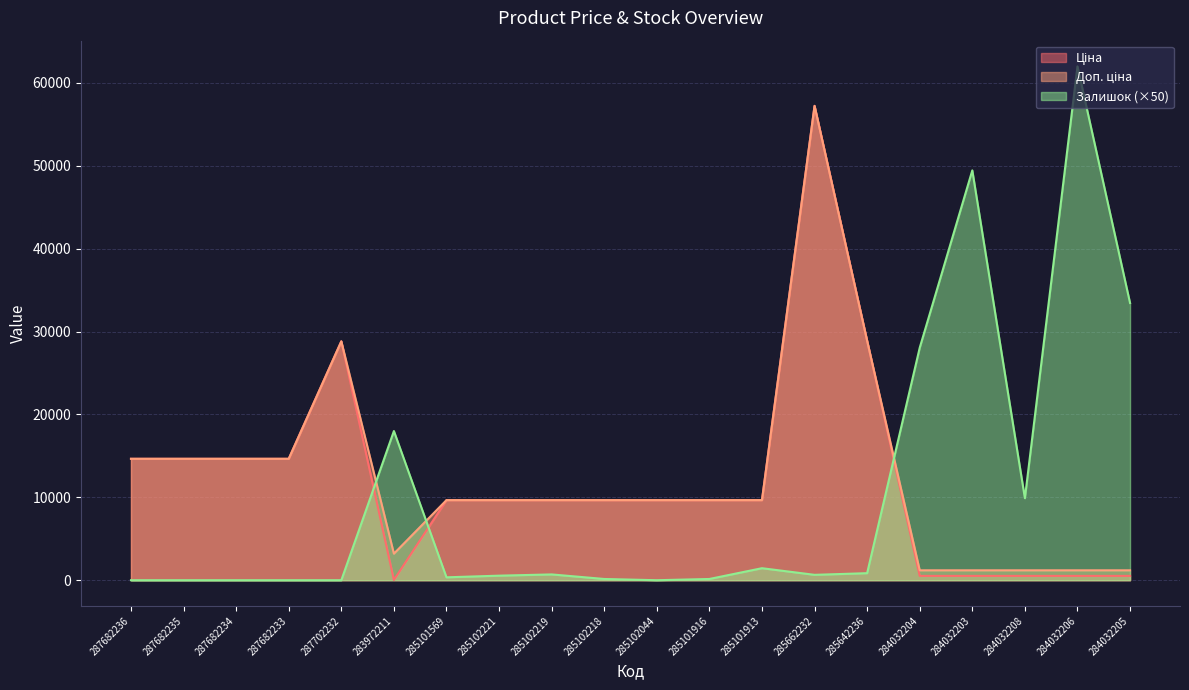

How many values in the Залишок series are below 650?

10